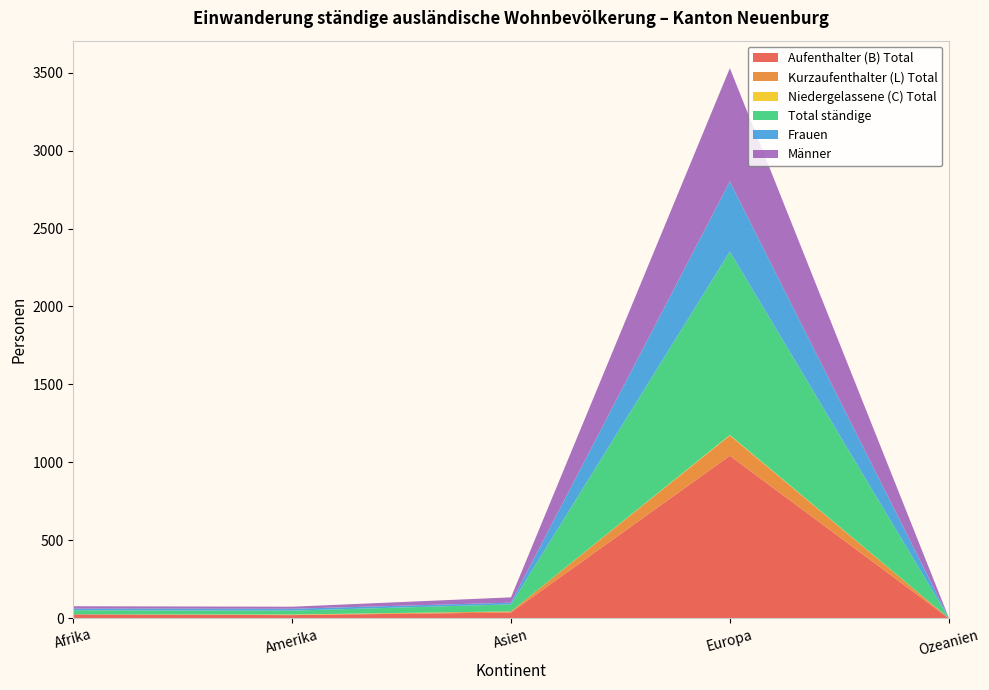

Reading left to right, extract all data points from this chart.

Aufenthalter (B) Total: 26	21	38	1043	2
Kurzaufenthalter (L) Total: 0	2	7	130	0
Niedergelassene (C) Total: 0	2	0	3	0
Total ständige: 26	25	45	1176	2
Frauen: 11	12	11	450	1
Männer: 15	13	34	726	1